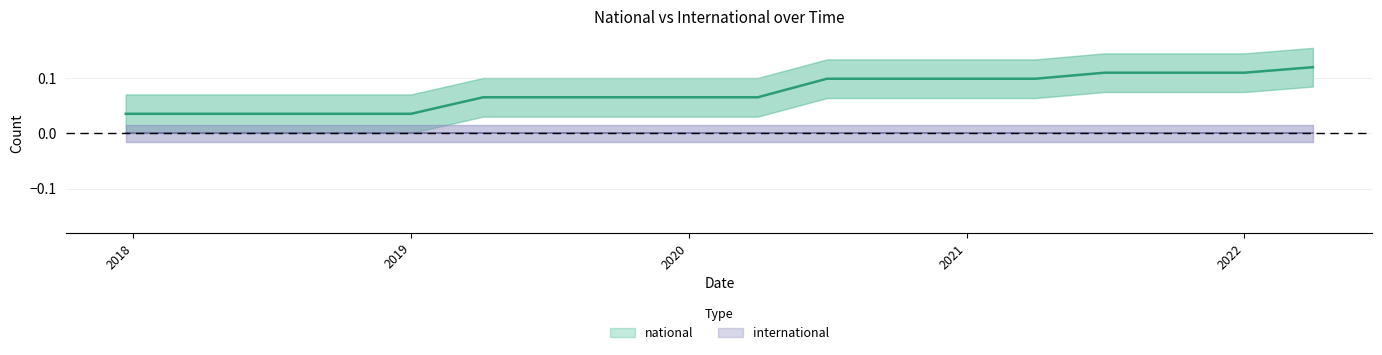

What is the label of the 18th point from the left?

2022-04-01